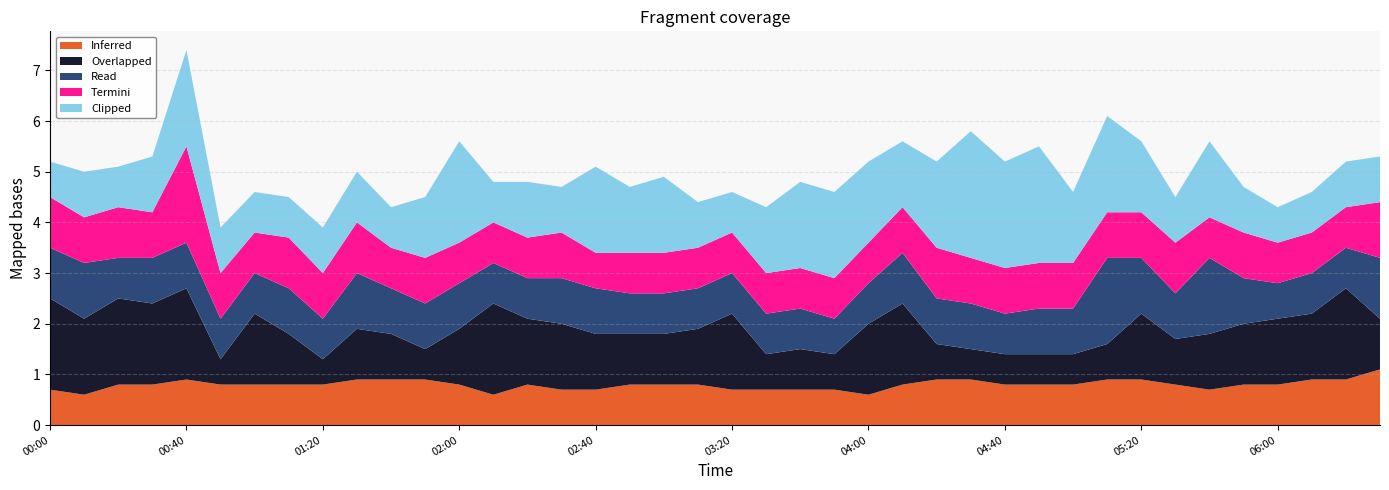

What is the total value across all series at 06:00?

4.3